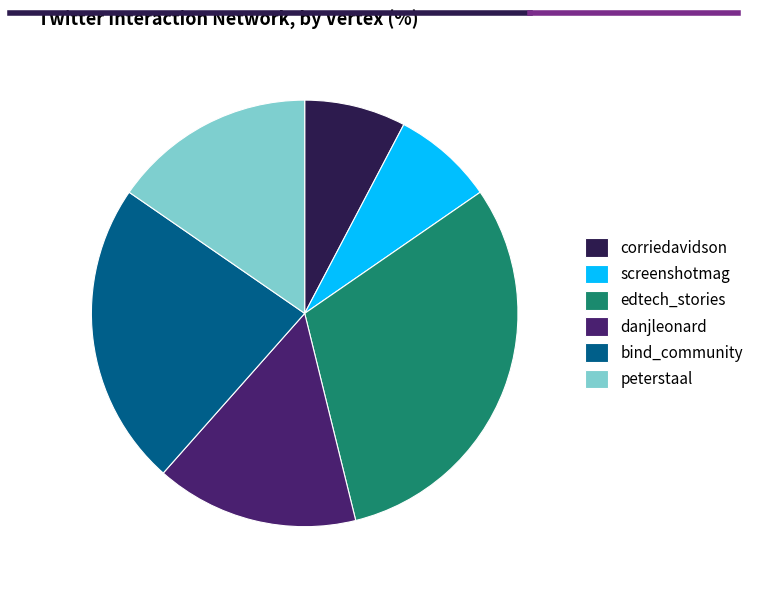

Does any single category account for the majority?

No